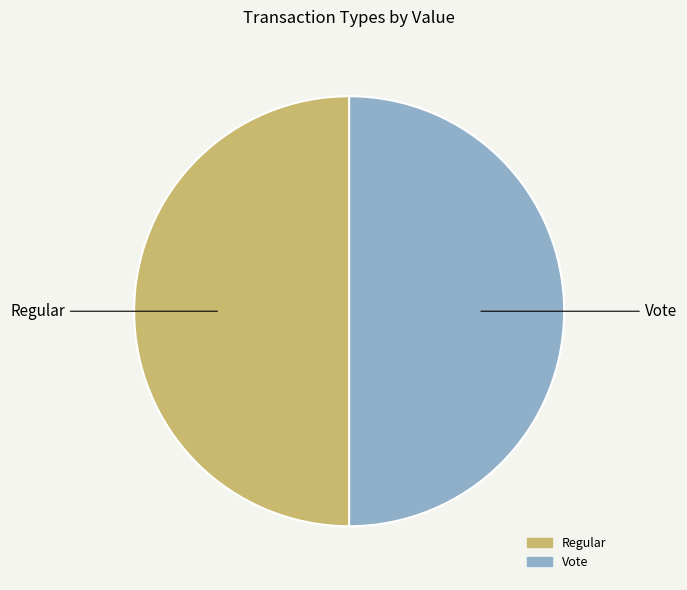

Combined, do Regular and Vote account for over 50%?

Yes